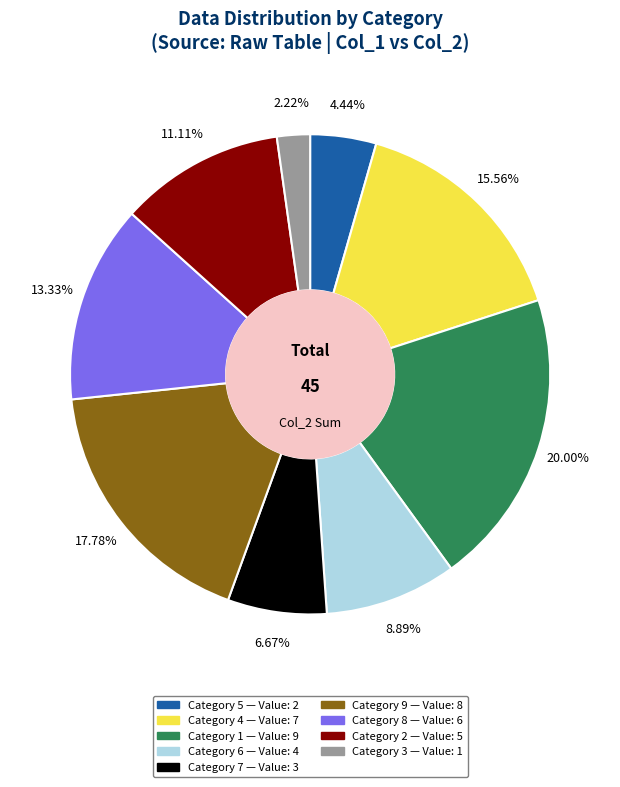

Is there a majority slice in this chart?

No